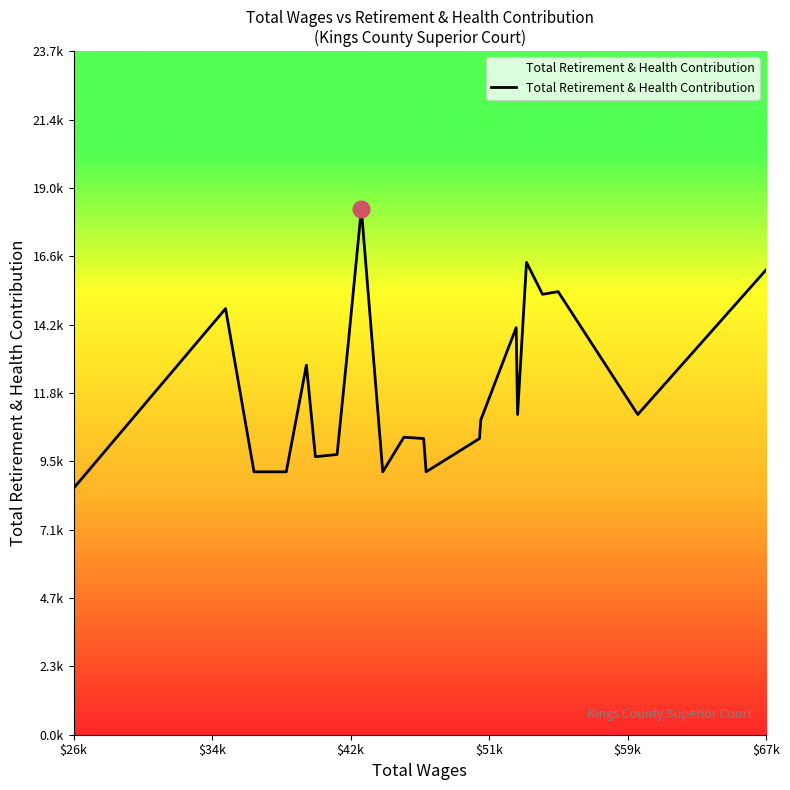

Does the chart display data point markers on the line(s)?

No